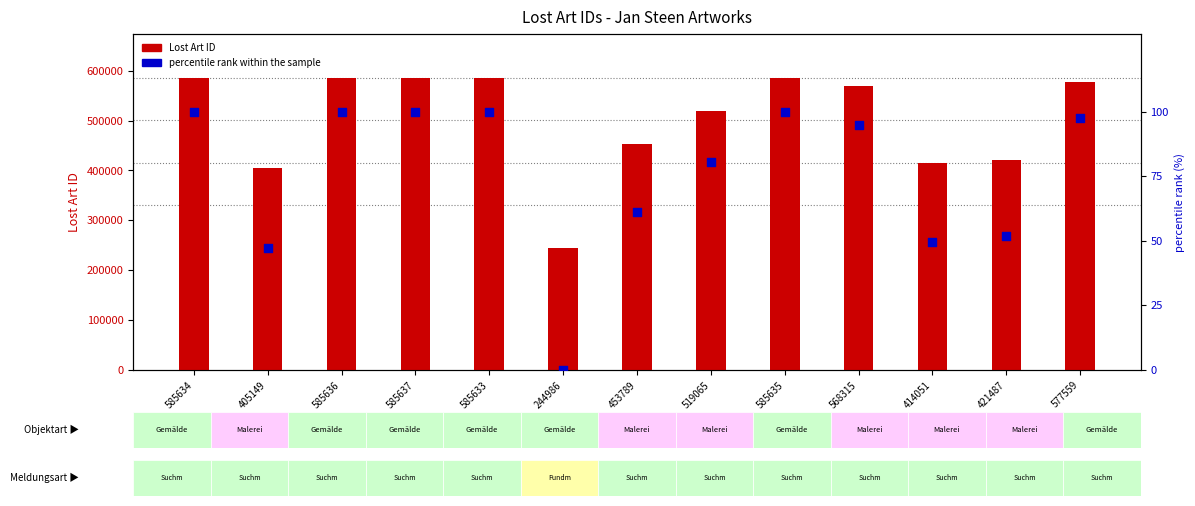

Which series has the widest spread of Y values?

Lost Art ID